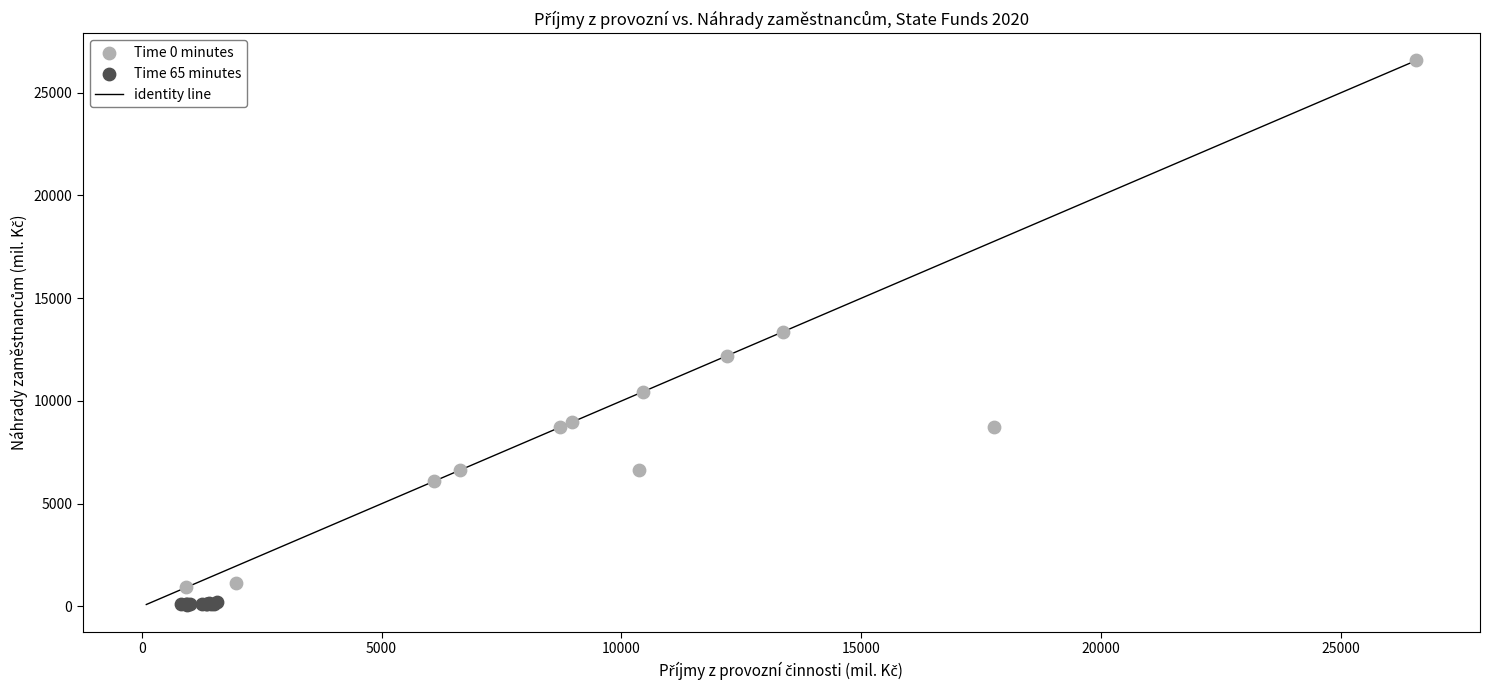

Which series reaches the minimum Y coordinate?

Time 65 minutes